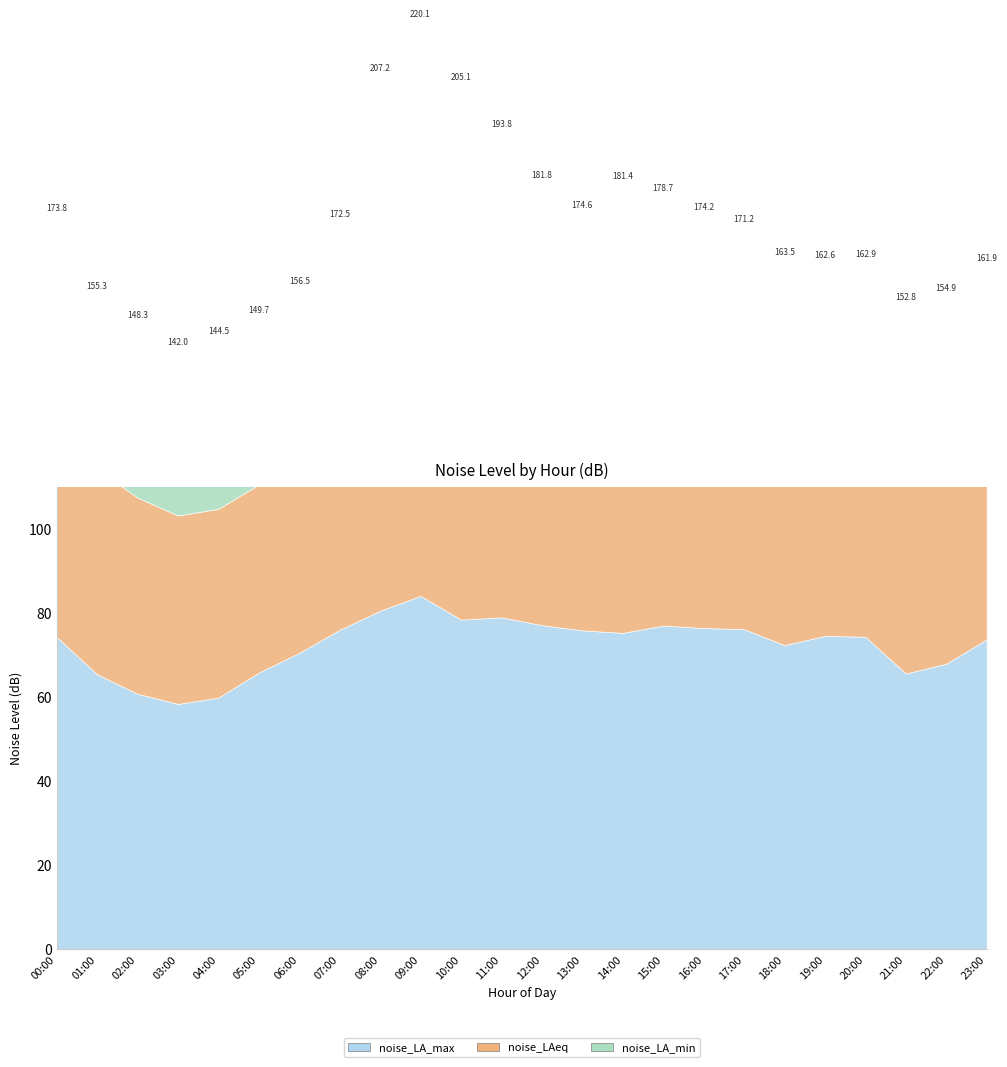

Where does the noise_LAeq series first go above 52?

00:00